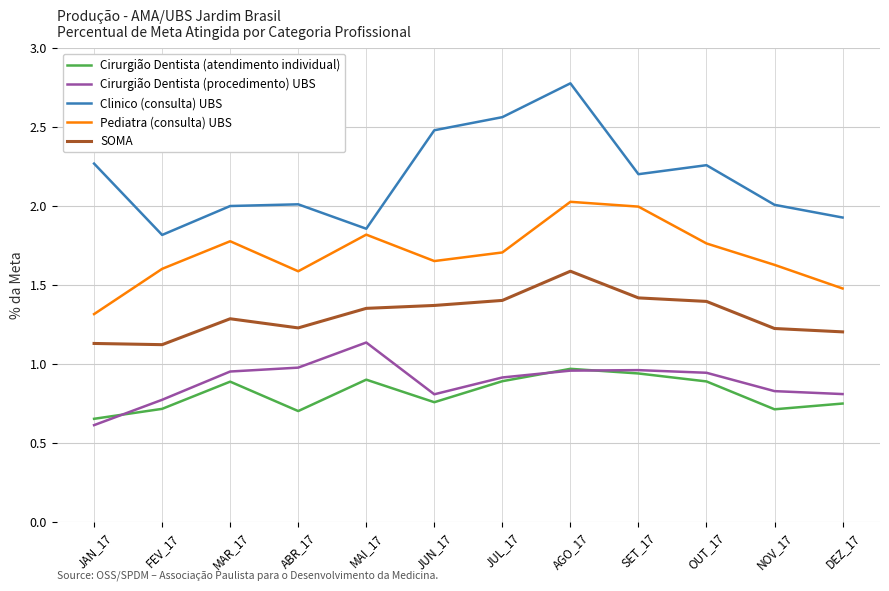

What is the approximate value of Pediatra (consulta) UBS at SET_17?

2.0